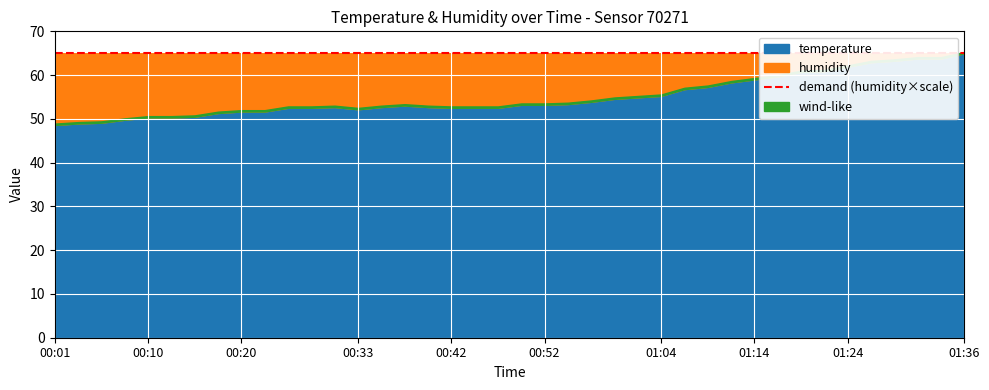

True or false: temperature and humidity intersect in this chart.

False